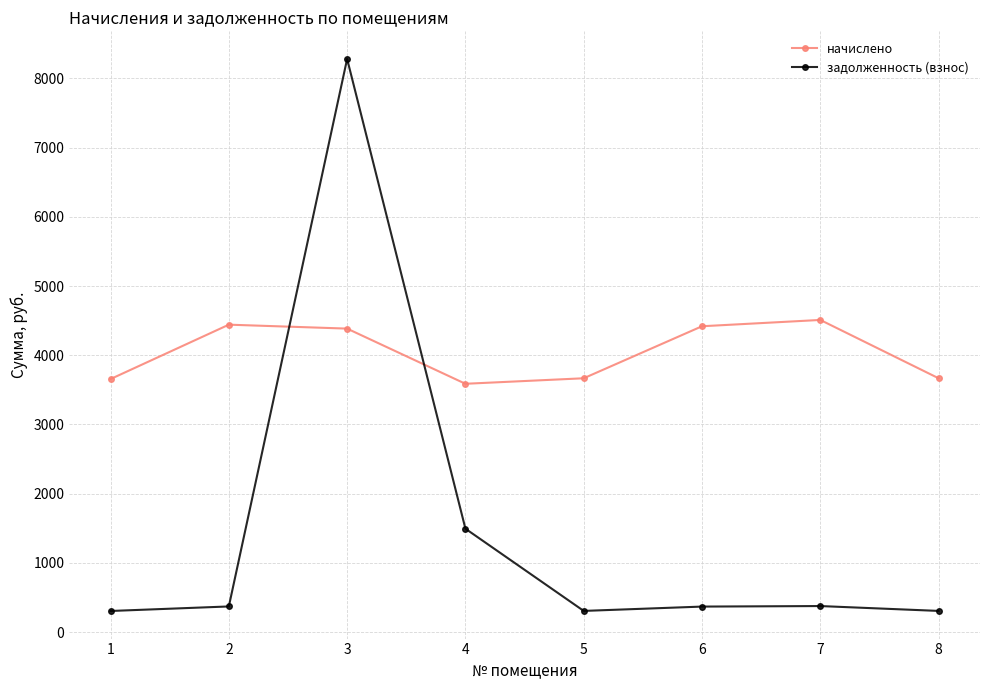

Where does the задолженность (взнос) series first go above 370?

2